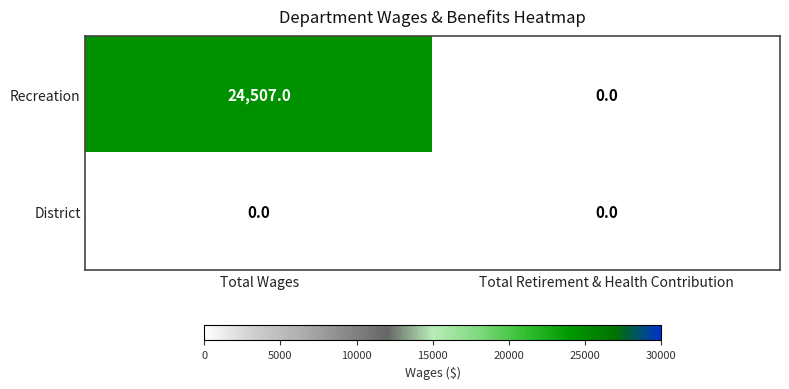

Is it true that Recreation equals 32988 at Total Wages?

False